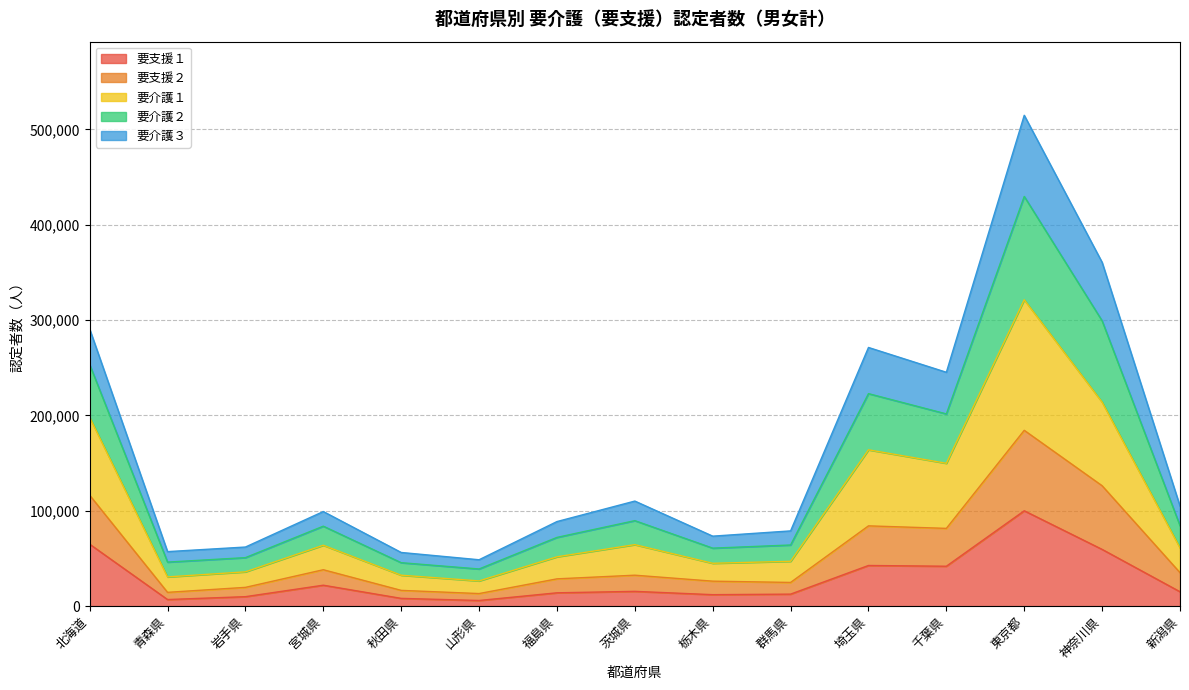

What is the approximate value of 要支援１ at 千葉県, to the nearest 100?

41900